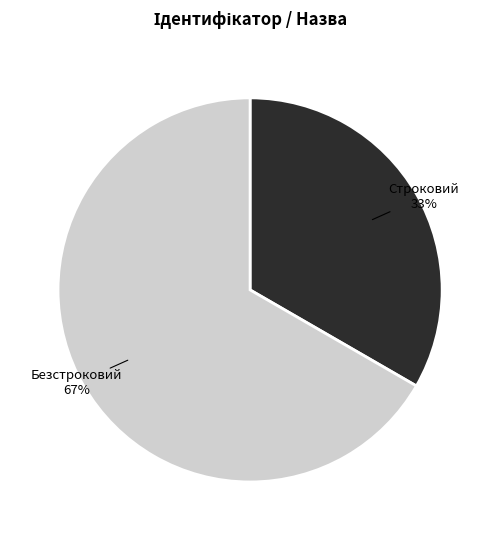

Does any single category account for the majority?

Yes